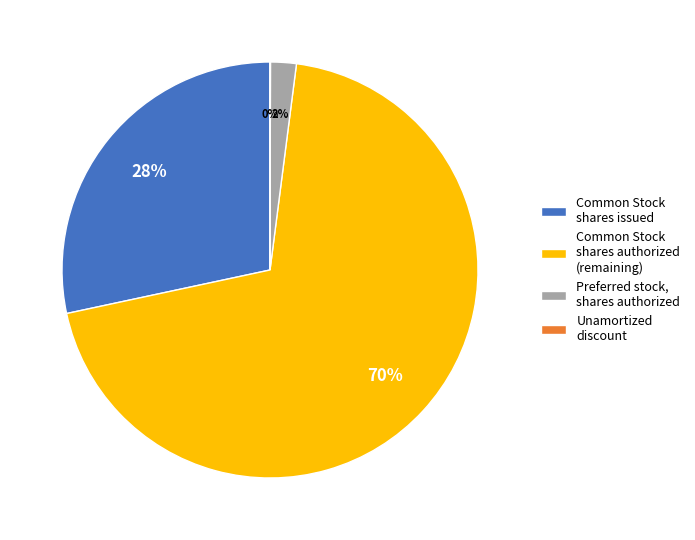

To the nearest percent, what portion does Common Stock shares issued represent?

28%